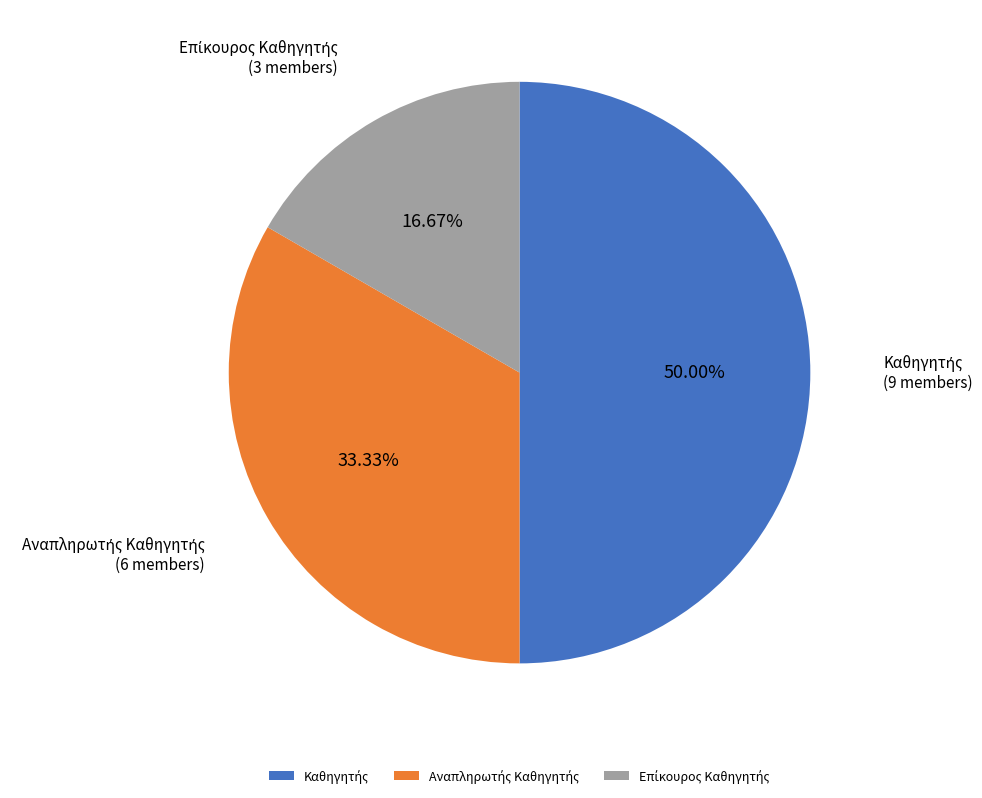

Is the sum of Επίκουρος Καθηγητής and Αναπληρωτής Καθηγητής greater than half?

Yes